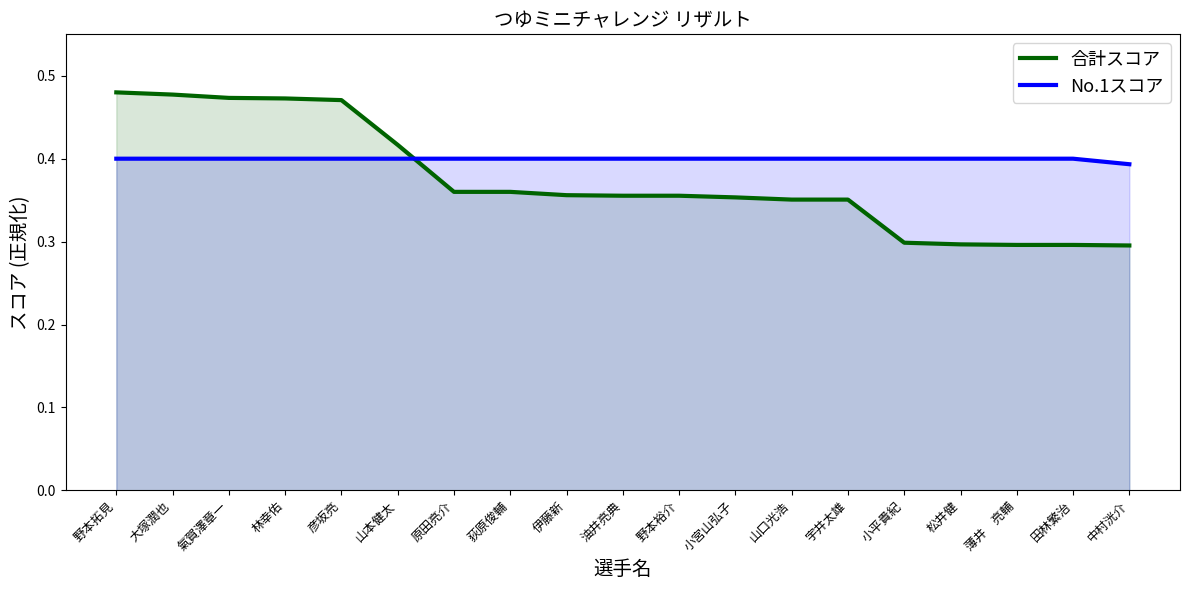

True or false: No.1スコア has a value of 0.2 at 大塚潤也.

False